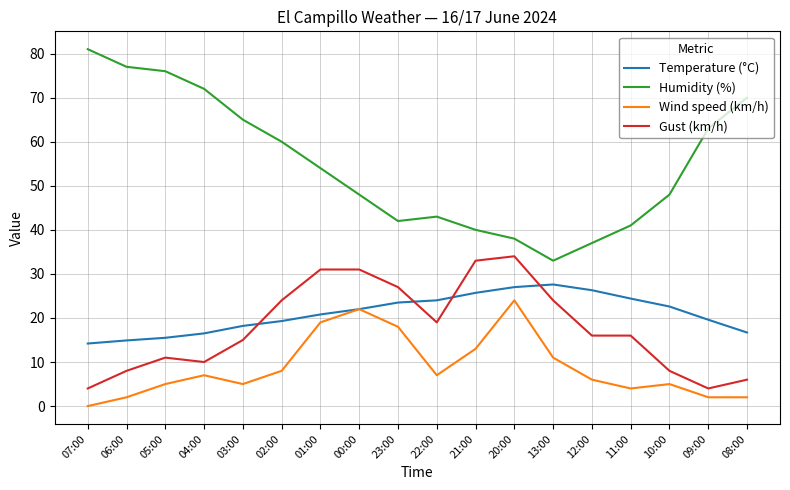

What is the total value across all series at 23:00?

110.5